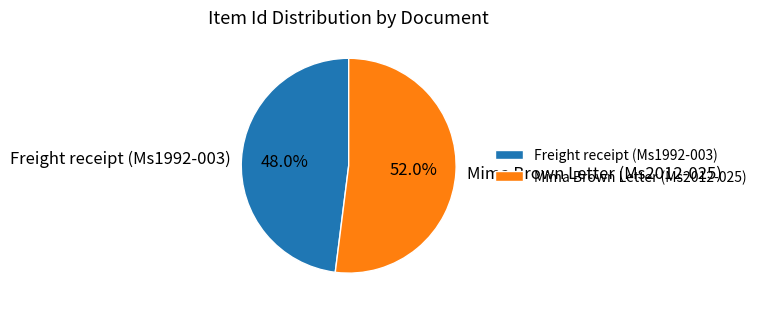

Does Freight receipt (Ms1992-003) represent more than half of the total?

No